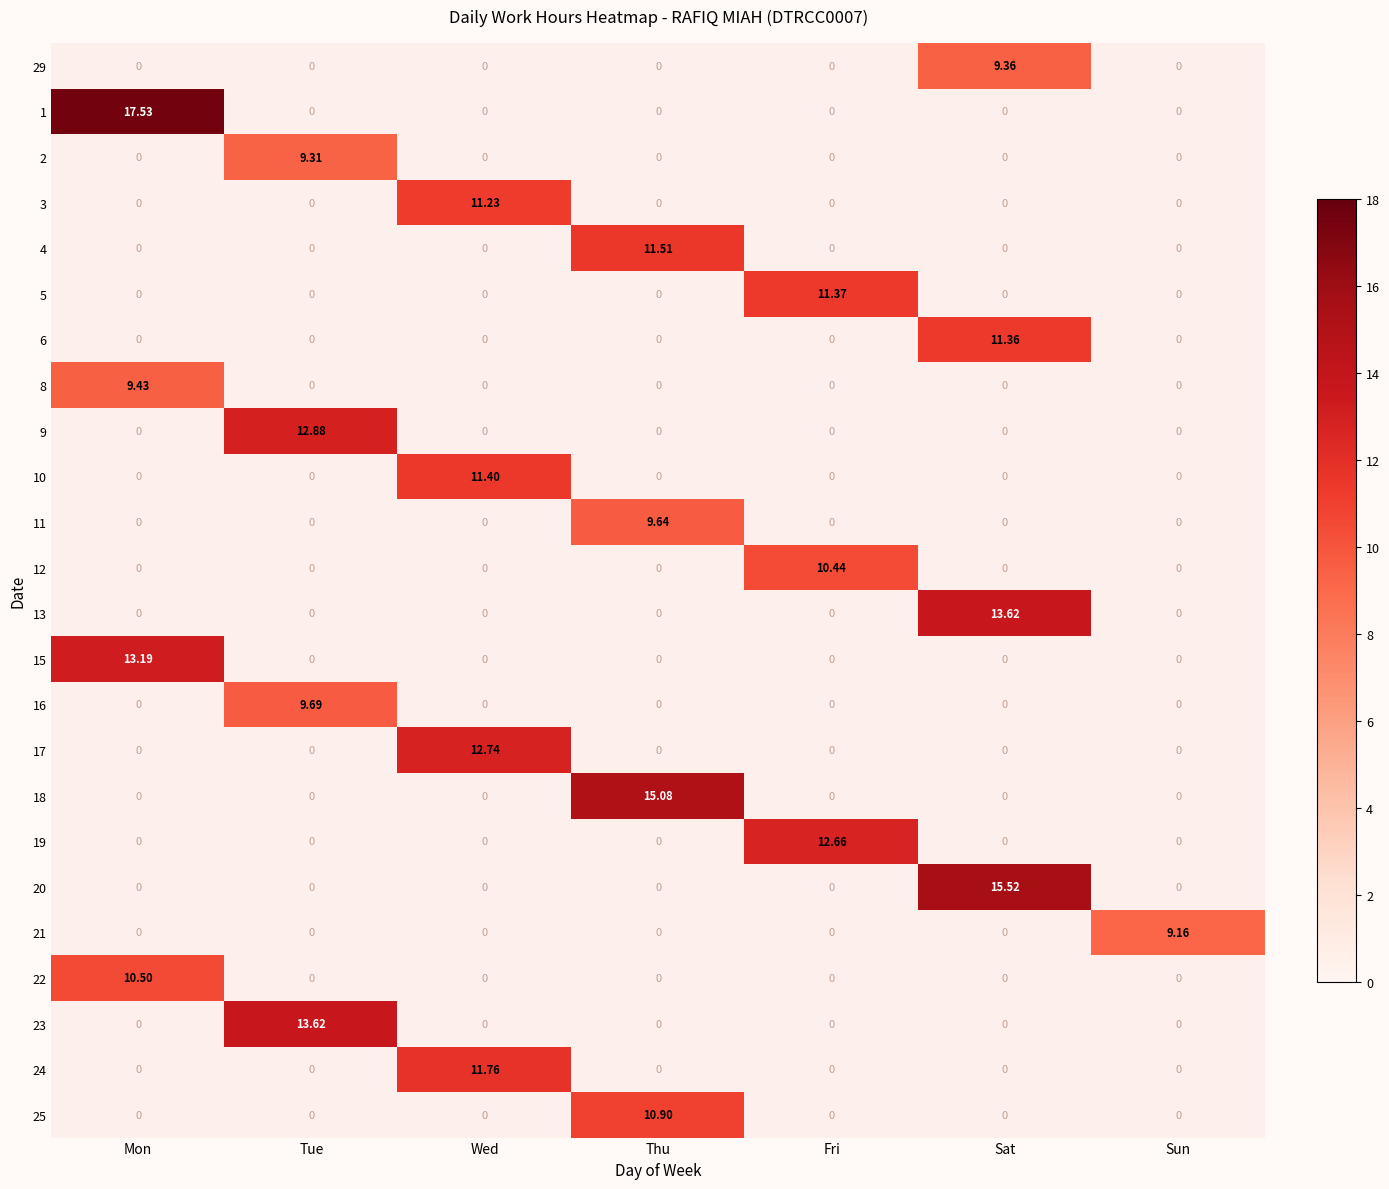

At which label does 10 reach its minimum?

Mon